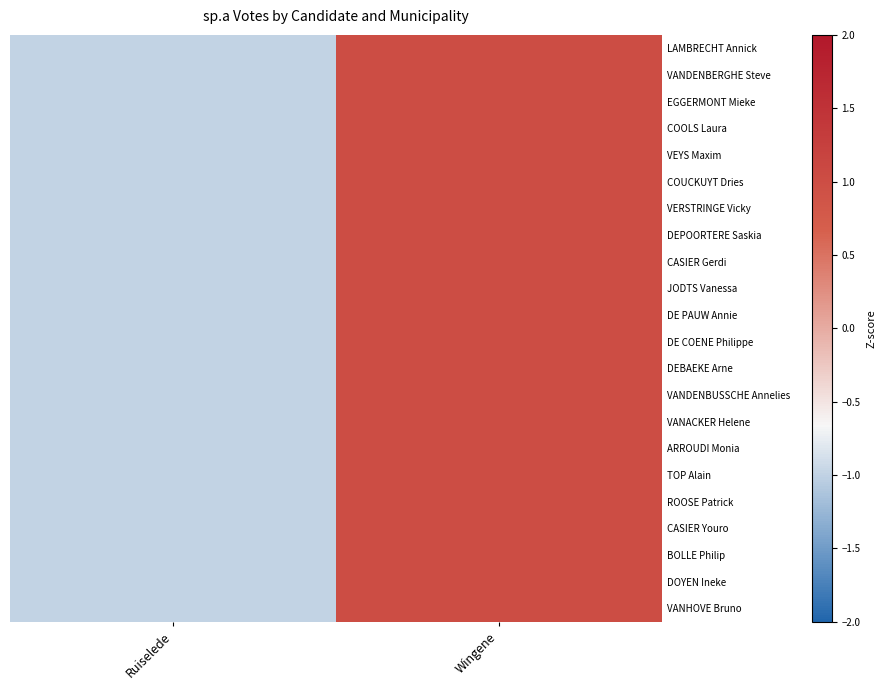

List the series in order of their peak value, lowest first.

LAMBRECHT Annick, VANDENBERGHE Steve, EGGERMONT Mieke, COOLS Laura, VEYS Maxim, COUCKUYT Dries, VERSTRINGE Vicky, DEPOORTERE Saskia, CASIER Gerdi, JODTS Vanessa, DE PAUW Annie, DE COENE Philippe, DEBAEKE Arne, VANDENBUSSCHE Annelies, VANACKER Helene, ARROUDI Monia, TOP Alain, ROOSE Patrick, CASIER Youro, BOLLE Philip, DOYEN Ineke, VANHOVE Bruno